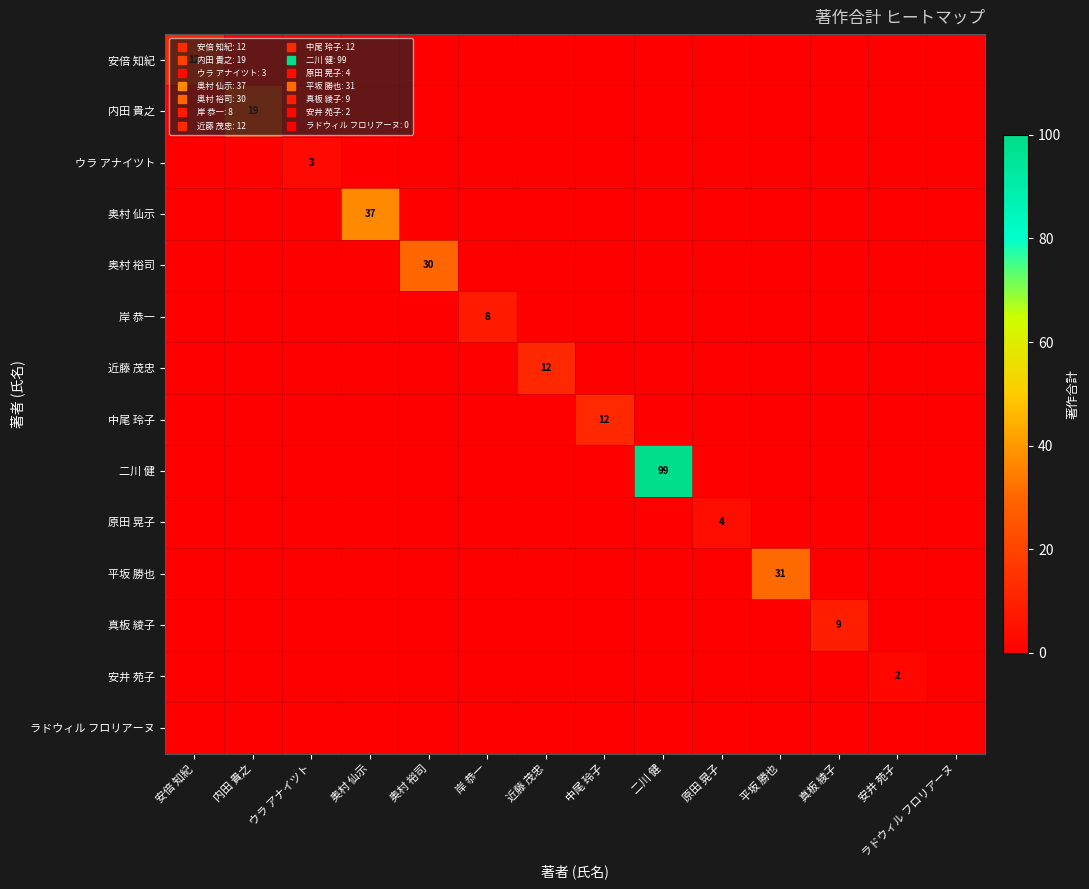

Is it true that ウラ アナイツト equals -1 at 真板 綾子?

False